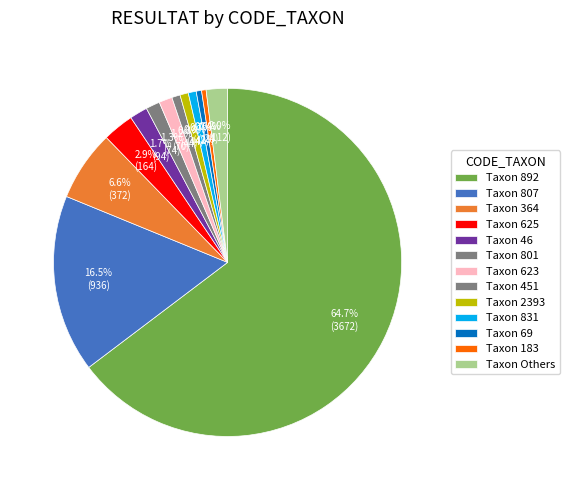

Is there a majority slice in this chart?

Yes